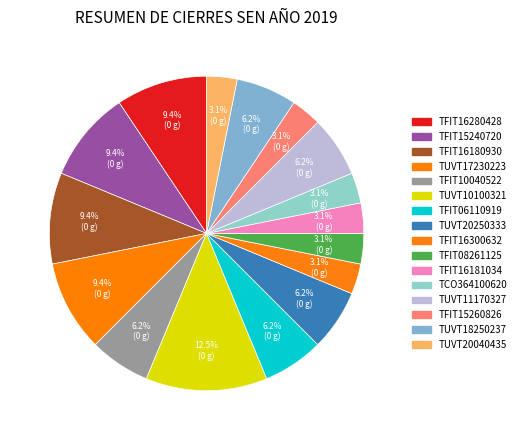

Does TCO364100620 represent more than half of the total?

No